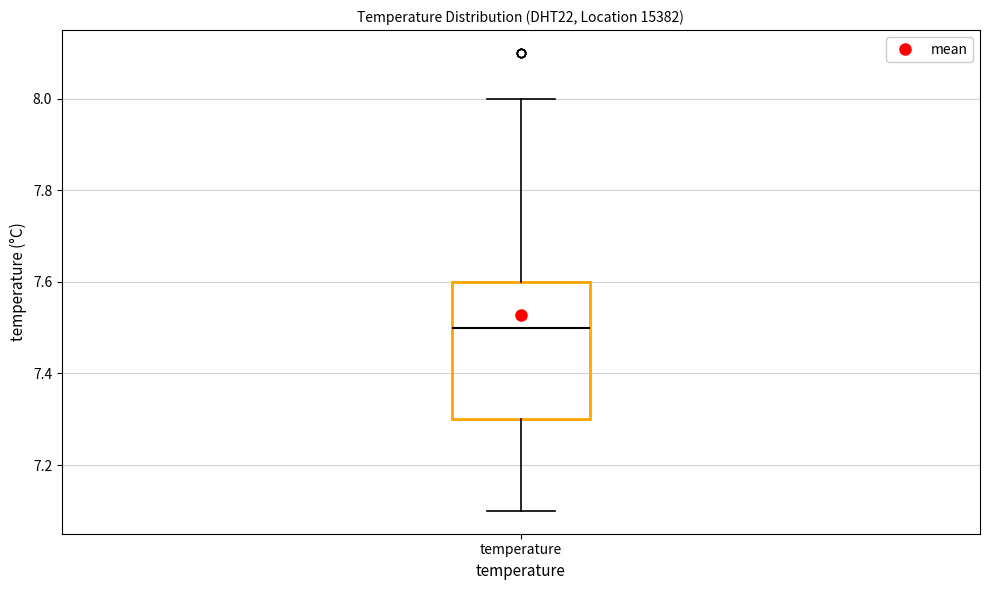

Transcribe this box plot: give where the median line is, the range the box spans, and where the two whiskers end, as read against the y-axis. The values are not printed on the chart, so give them approximately, as read against the axis.

median 7.5, box 7.3 to 7.6, whiskers 7.1 to 8.0